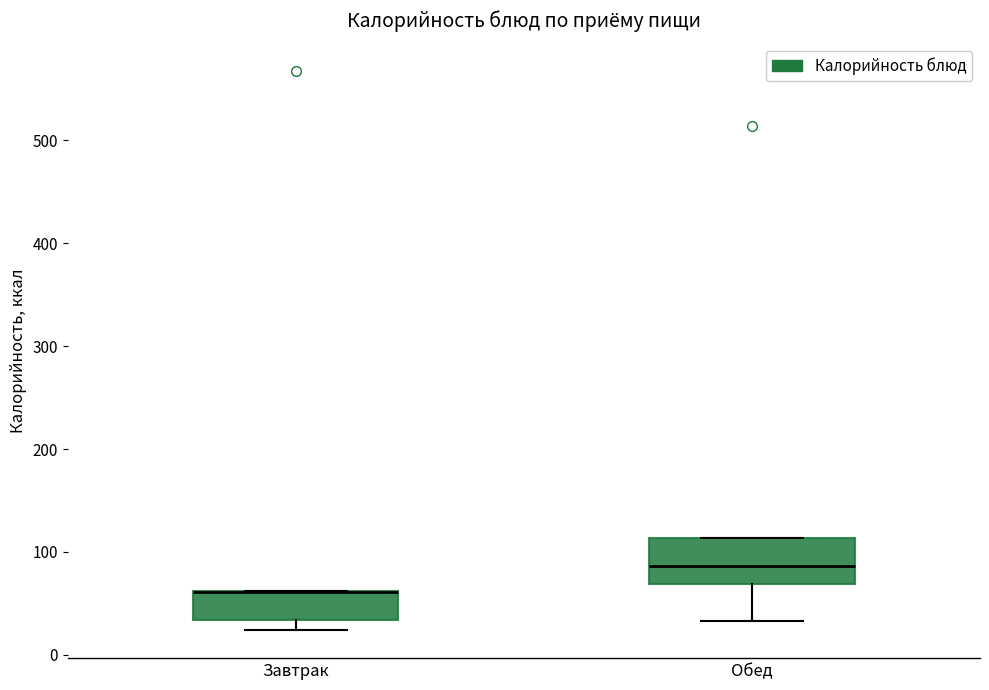

Reading left to right, read every box against the y-axis: the position of its median line, the range the box covers, and the ends of its whiskers. The values are not printed on the chart, so give them approximately, as read against the axis.

Завтрак: median 60 (drawn on the box's upper edge), box 30 to 60, whiskers 20 to 60
Обед: median 90, box 70 to 110, whiskers 30 to 110